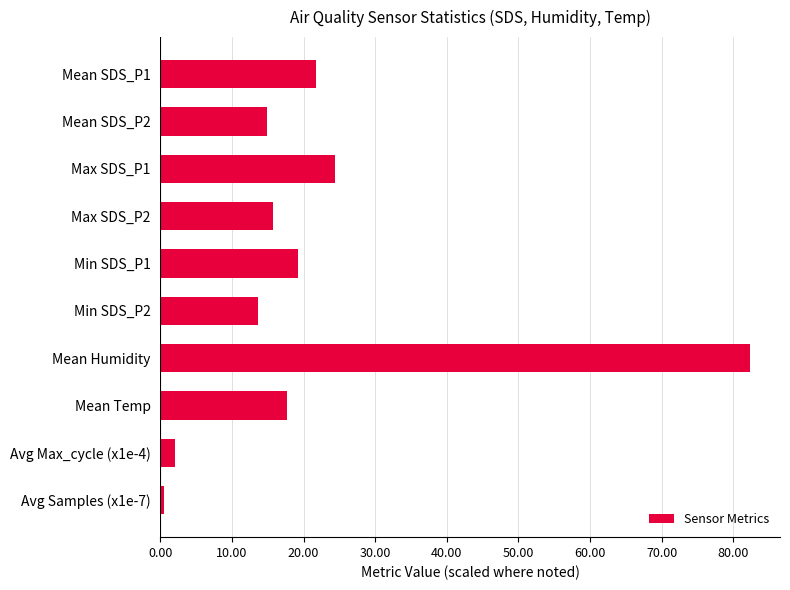

Where is the data nearest to the value 41?

Max SDS_P1